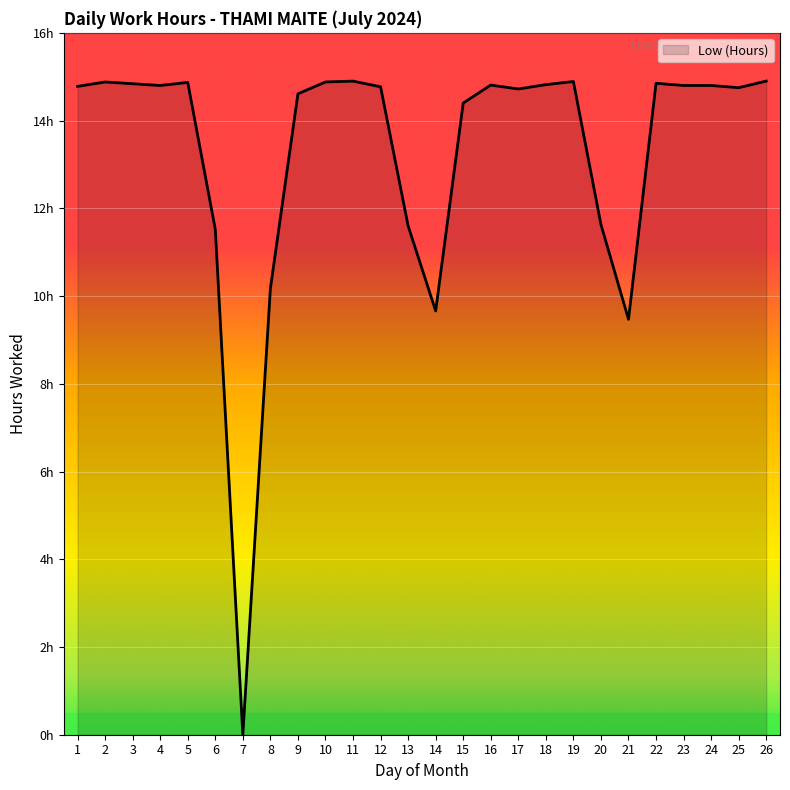

What is the difference between the second highest and second lowest values?

5.4